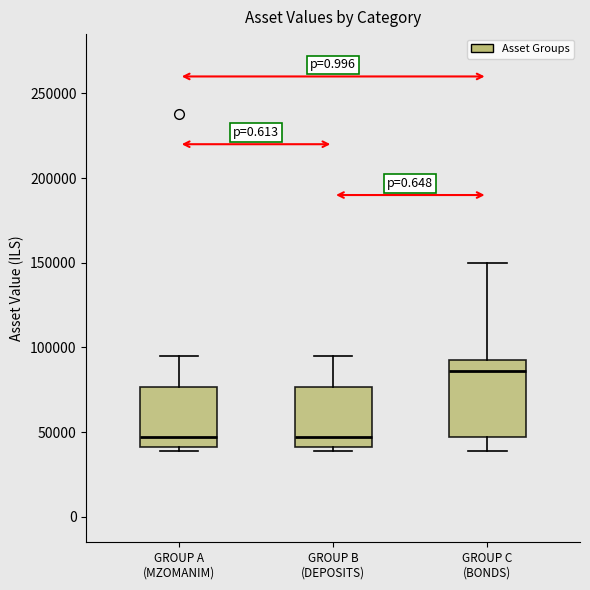

Reading left to right, transcribe this box plot: for each box, give where its median line is, the range the box spans, and where its two whiskers end, as read against the y-axis. The values are not printed on the chart, so give them approximately, as read against the axis.

GROUP A (MZOMANIM): median 45000, box 40000 to 75000, whiskers 40000 (just below the box's lower edge) to 95000
GROUP B (DEPOSITS): median 45000, box 40000 to 75000, whiskers 40000 (just below the box's lower edge) to 95000
GROUP C (BONDS): median 85000, box 45000 to 95000, whiskers 40000 to 150000